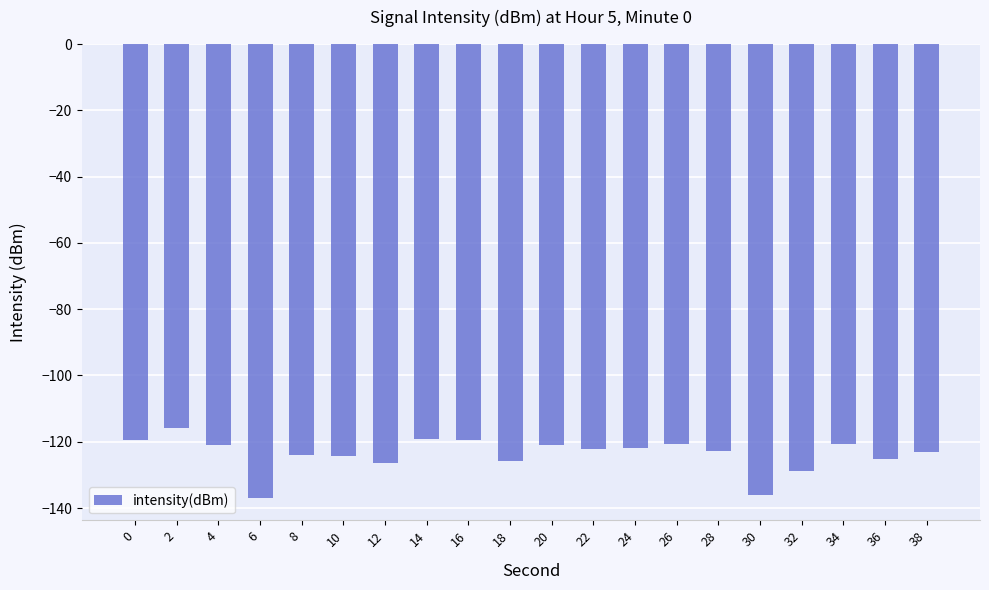

What is the difference between the second highest and second lowest values?

17.0